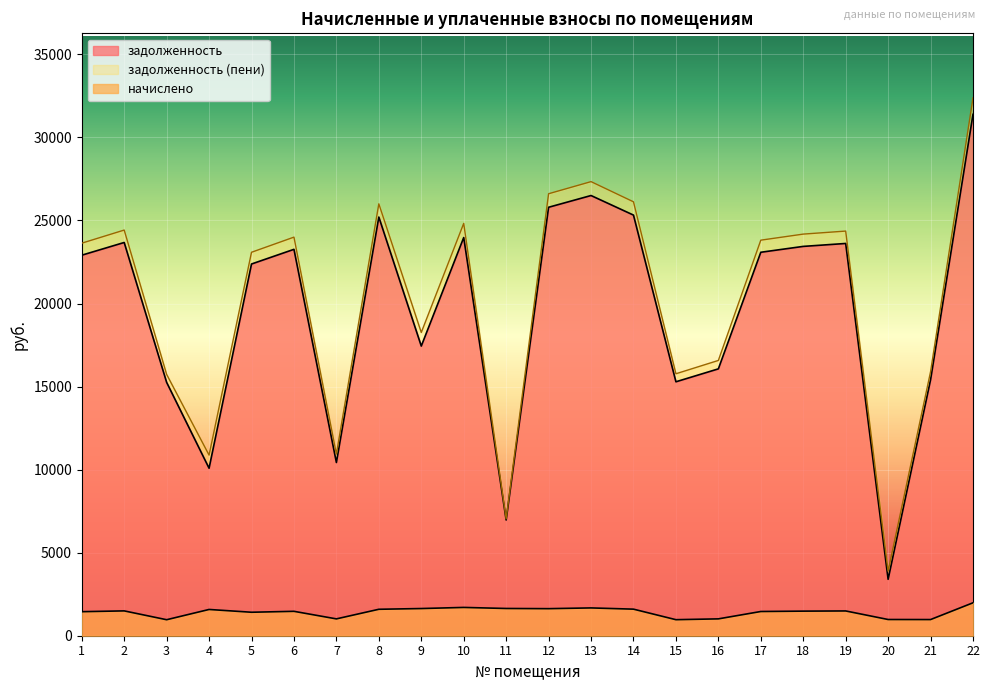

Rank the series at 14 from lowest to highest value.

начислено, задолженность, задолженность (пени)